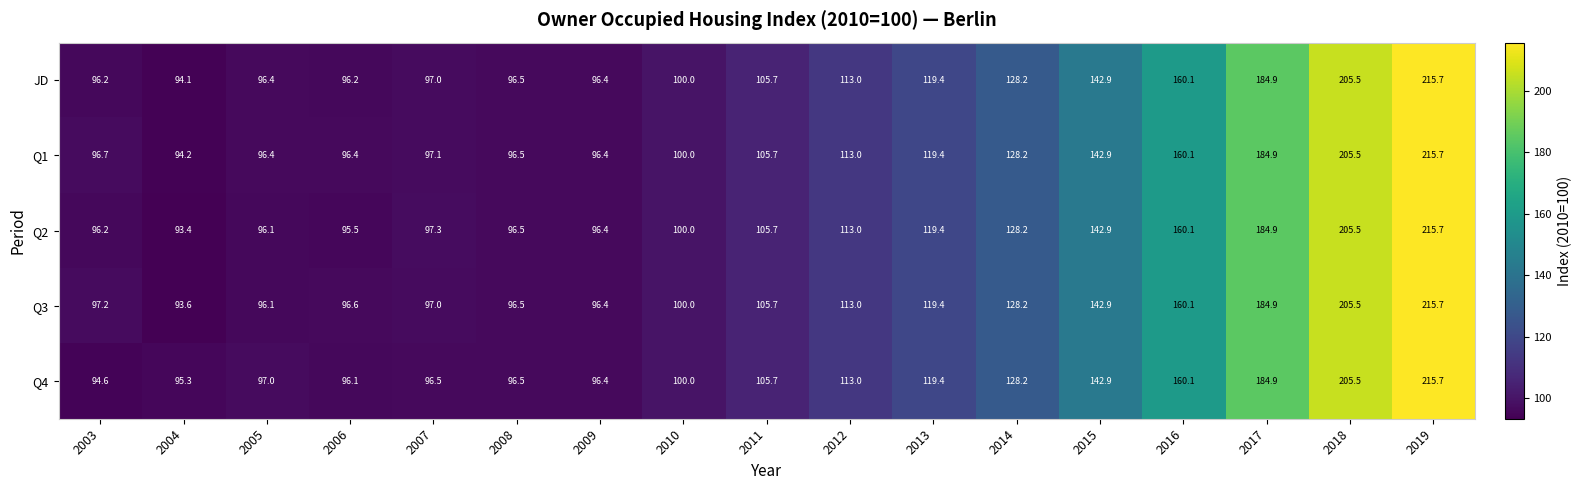

Which series has the largest total across all categories?

Q1